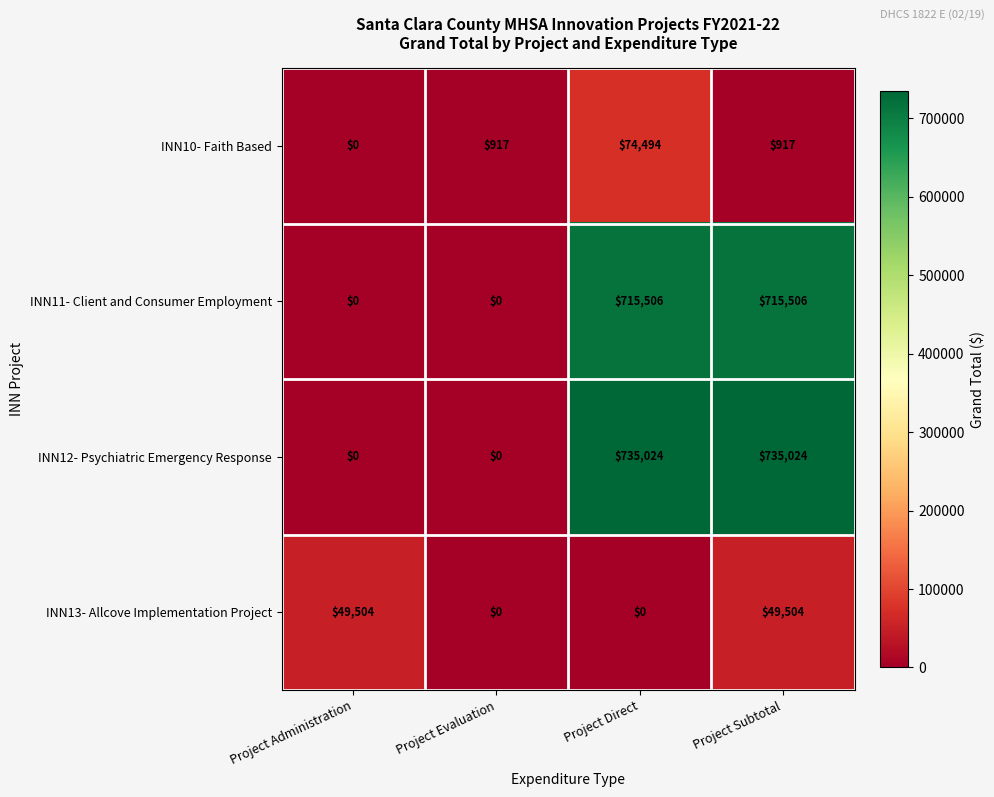

Which series has the largest range (max minus min)?

INN12- Psychiatric Emergency Response